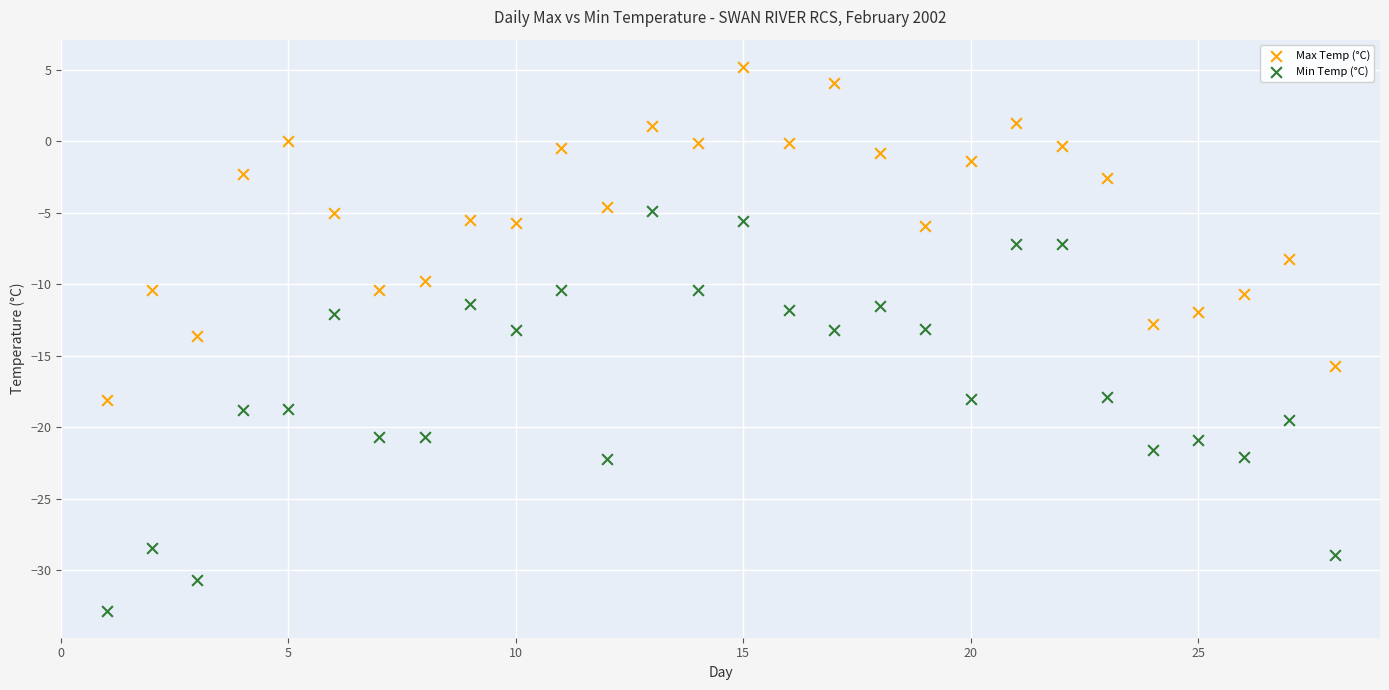

Which series has the largest Y range (max minus min)?

Min Temp (°C)